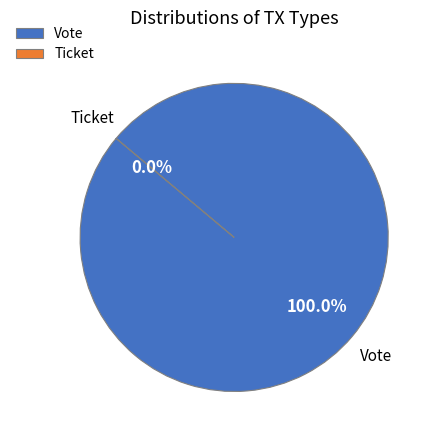

The Ticket slice represents 10% of the pie. True or false?

False